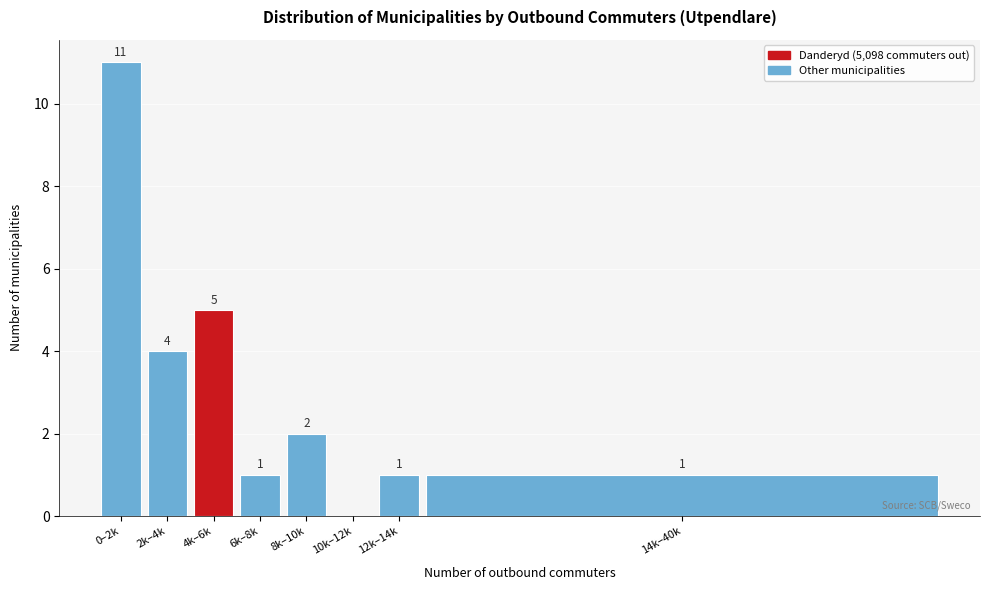

Reading left to right, what are all the values shown in this chart?

0–2k=11	2k–4k=4	4k–6k=5	6k–8k=1	8k–10k=2	10k–12k=0	12k–14k=1	14k–40k=1